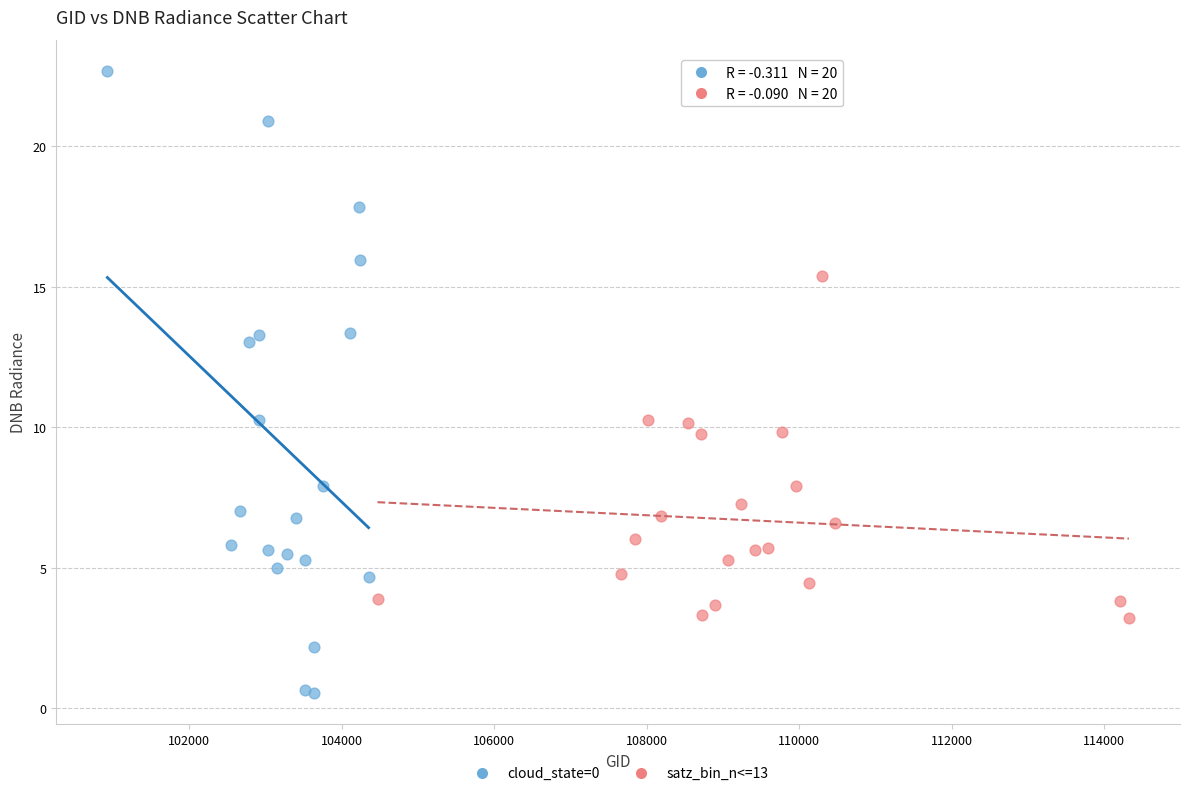

Which series contains the highest Y value?

cloud_state=0